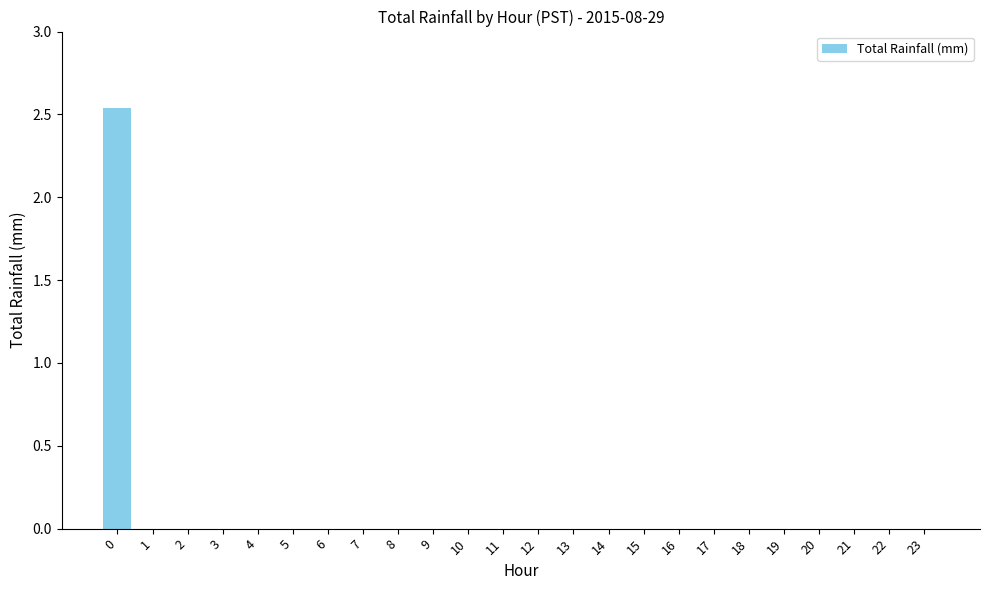

Is it true that the value at 1 is 0.0?

True